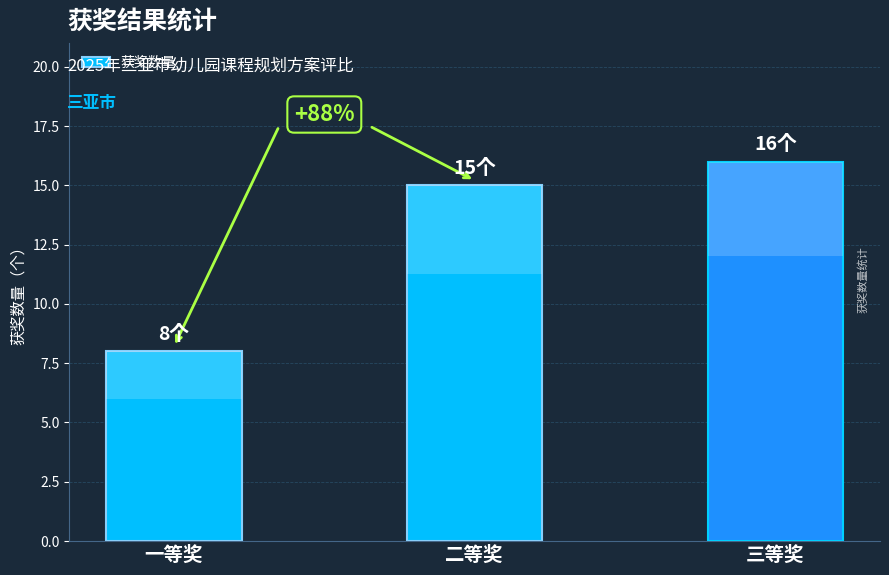

What is the difference between the maximum and second lowest values?

1